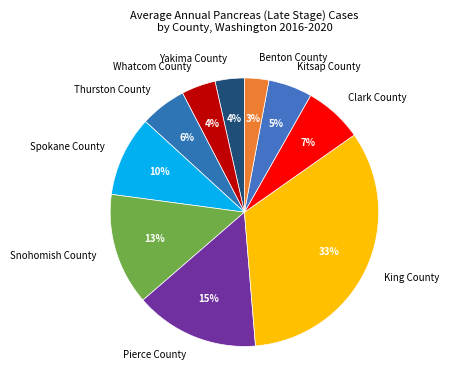

Which has a higher value, King County or Benton County?

King County